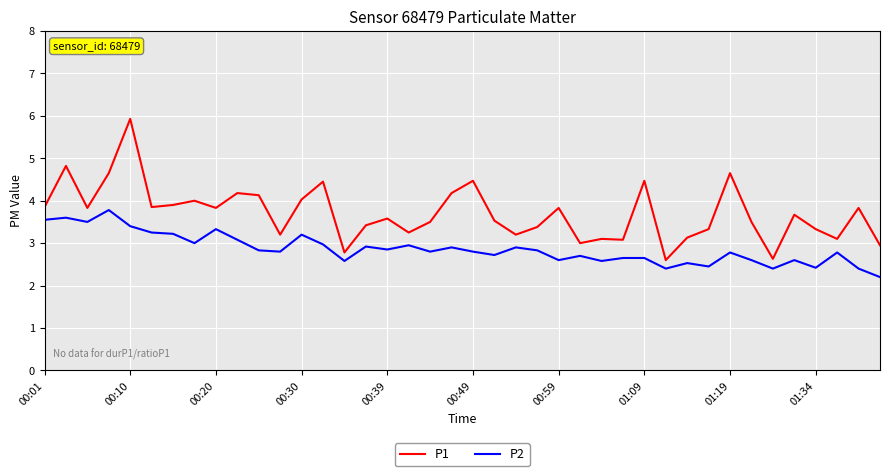

What is the smallest value displayed?

2.2